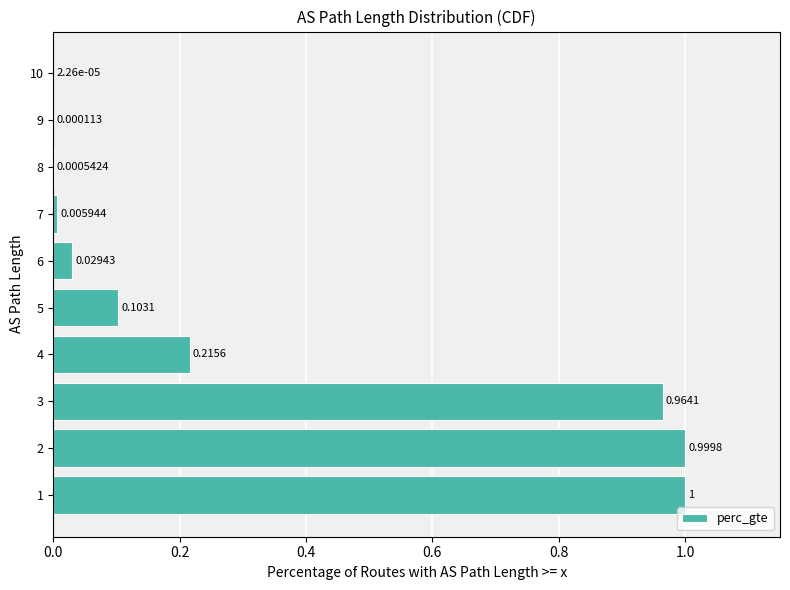

What is the greatest value displayed?

1.0